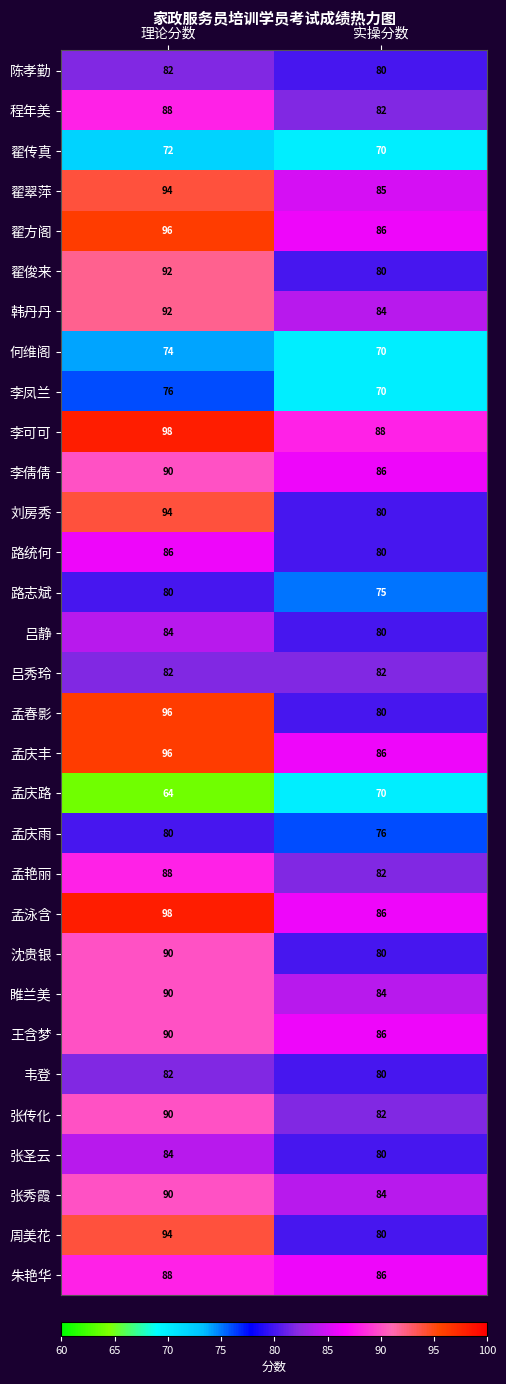

What is the smallest value displayed?

64